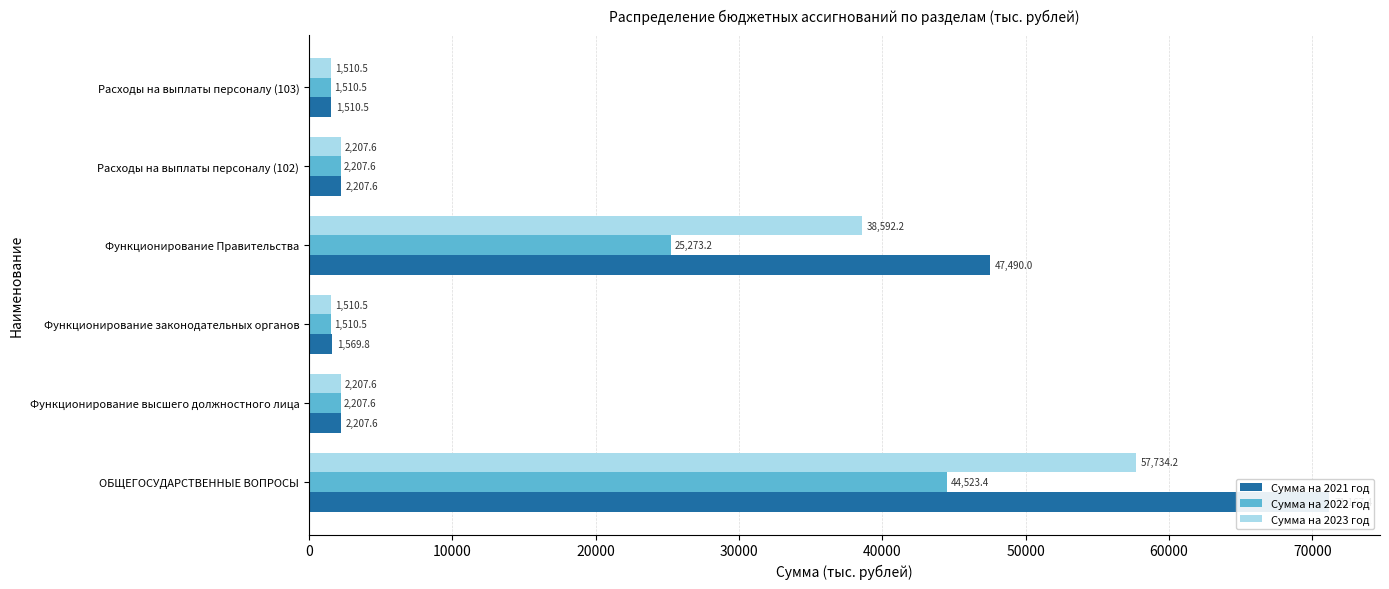

Rank the series by their average value, from lowest to highest.

Сумма на 2022 год, Сумма на 2023 год, Сумма на 2021 год